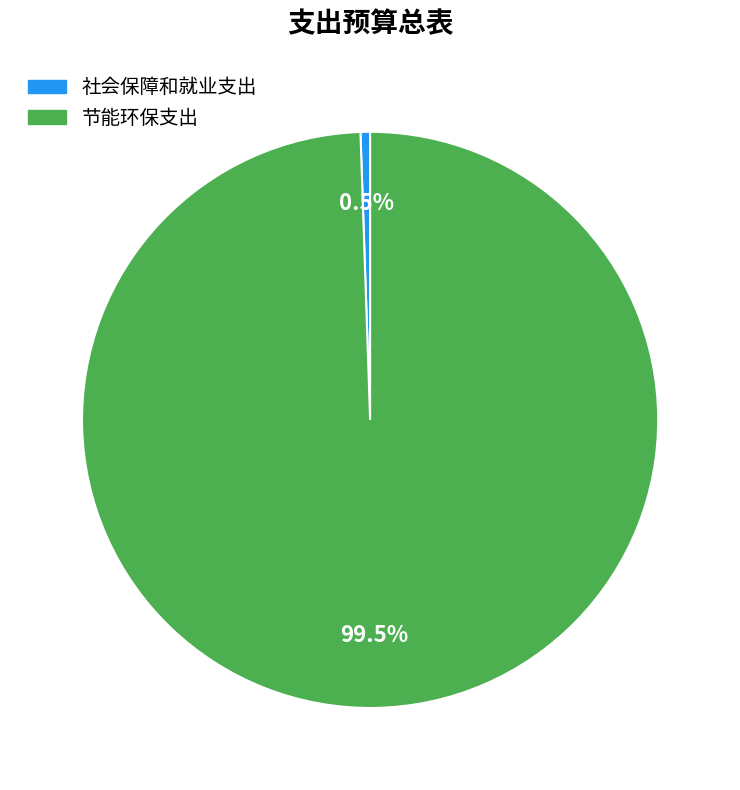

Is there any slice that represents more than half of the pie?

Yes